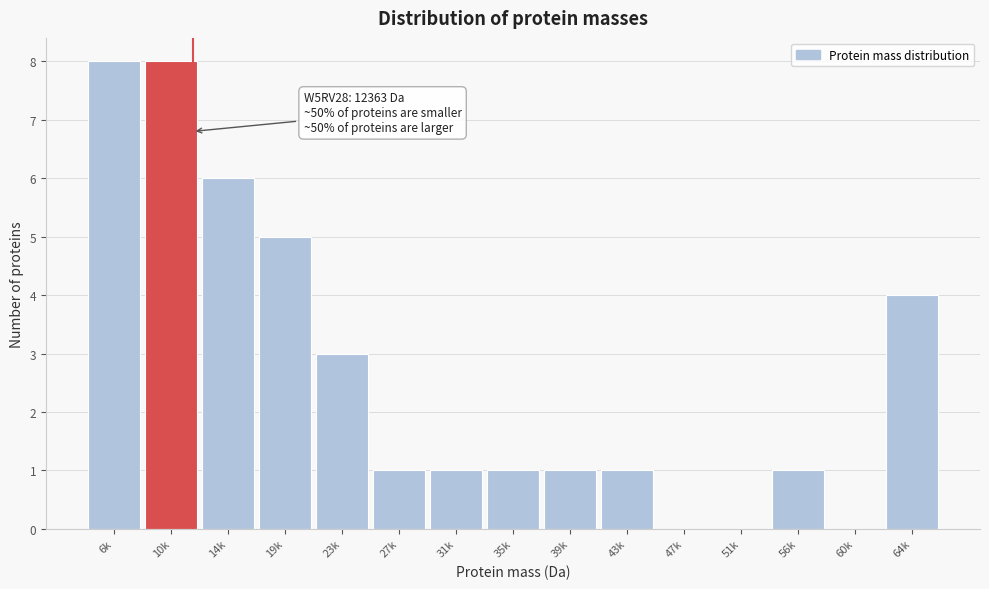

Reading right to left, what are all the values shown in this chart?

64k=4	60k=0	56k=1	51k=0	47k=0	43k=1	39k=1	35k=1	31k=1	27k=1	23k=3	19k=5	14k=6	10k=8	6k=8